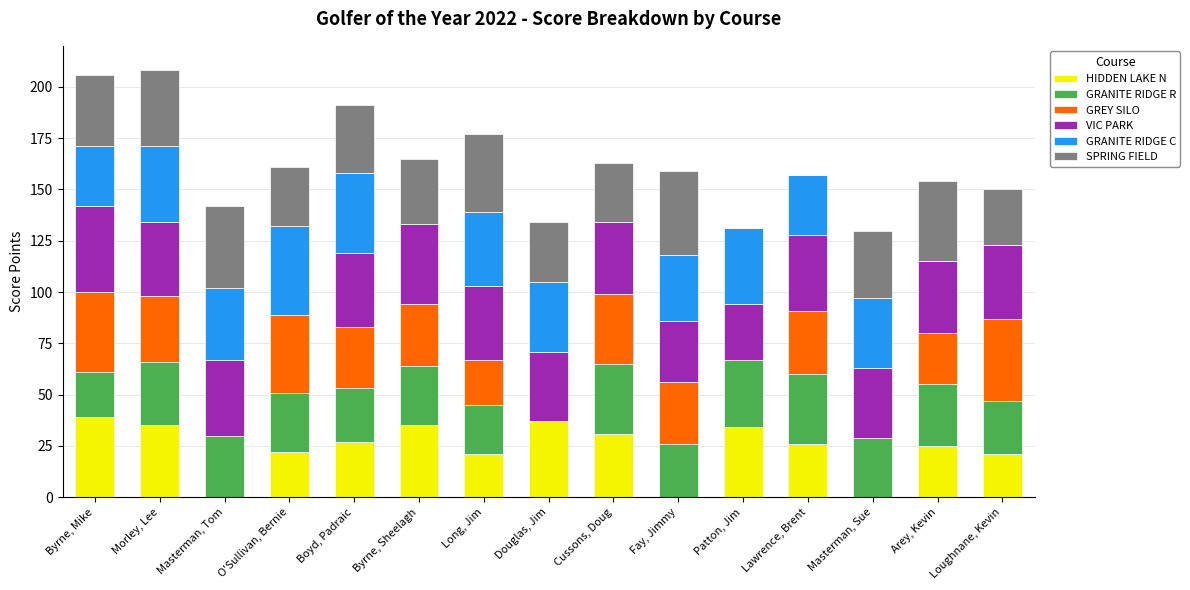

What is the total value across all series at Douglas, Jim?

134